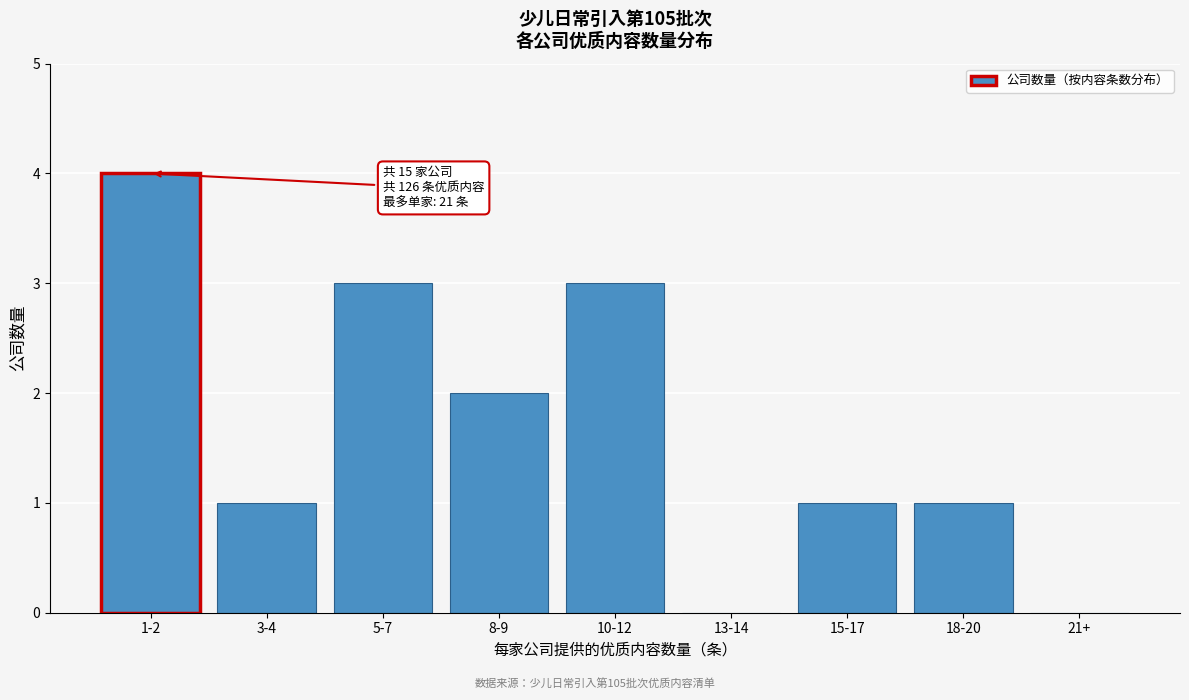

Reading left to right, list all the values displayed in this chart.

1-2=4	3-4=1	5-7=3	8-9=2	10-12=3	13-14=0	15-17=1	18-20=1	21+=0